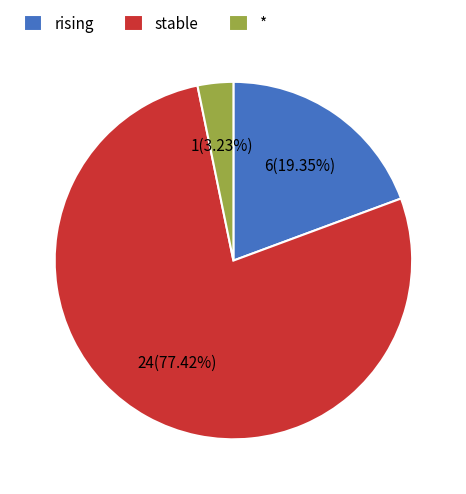

What is the ratio of the value at stable to the value at *?

24.0